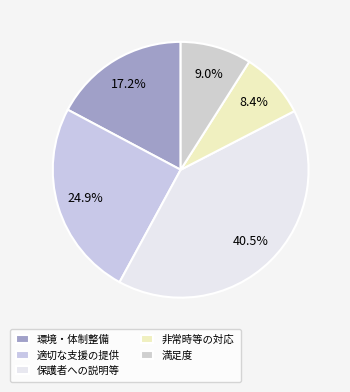

How many slices are in this pie chart?

5